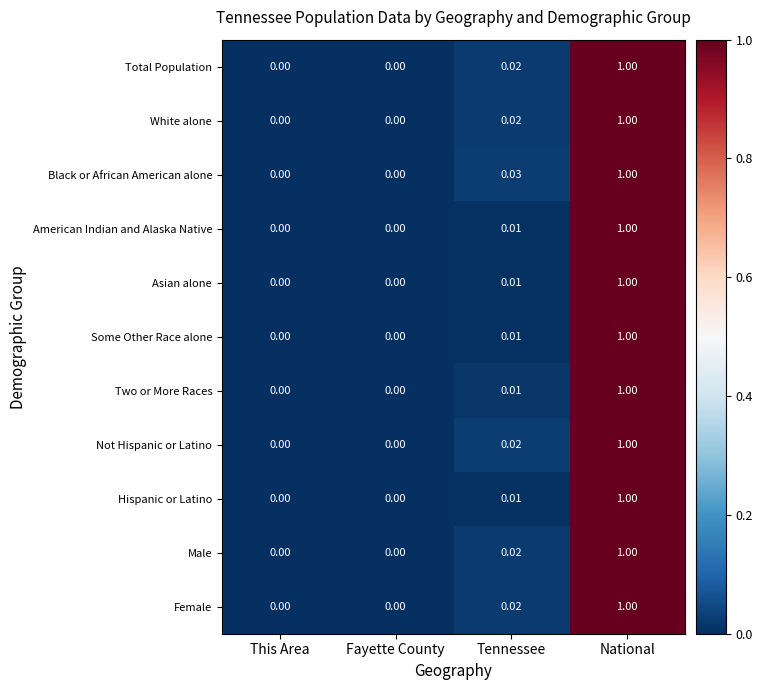

At which category is the sum across all series the highest?

National